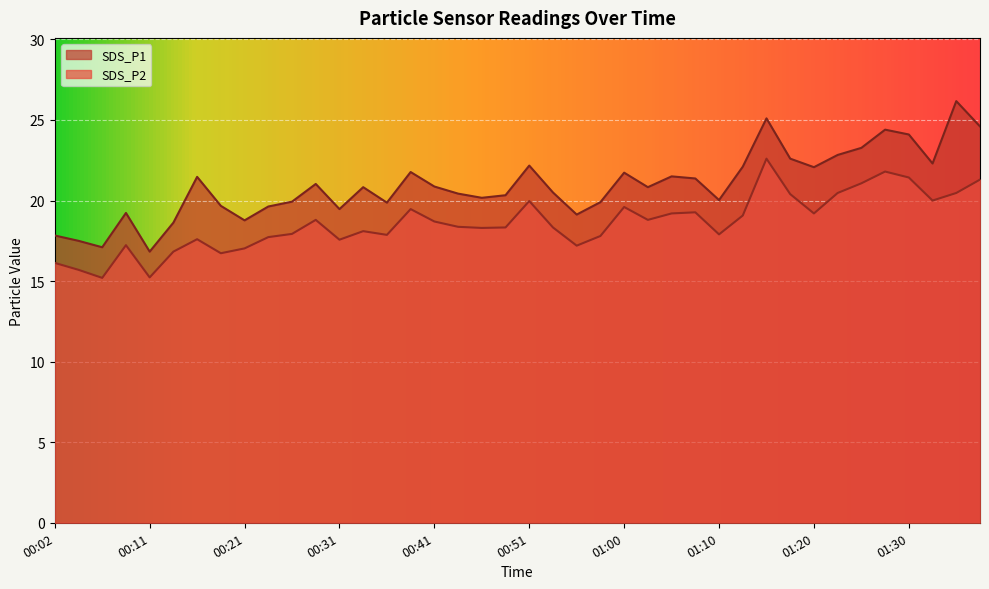

What are all the series names shown in the legend?

SDS_P1, SDS_P2